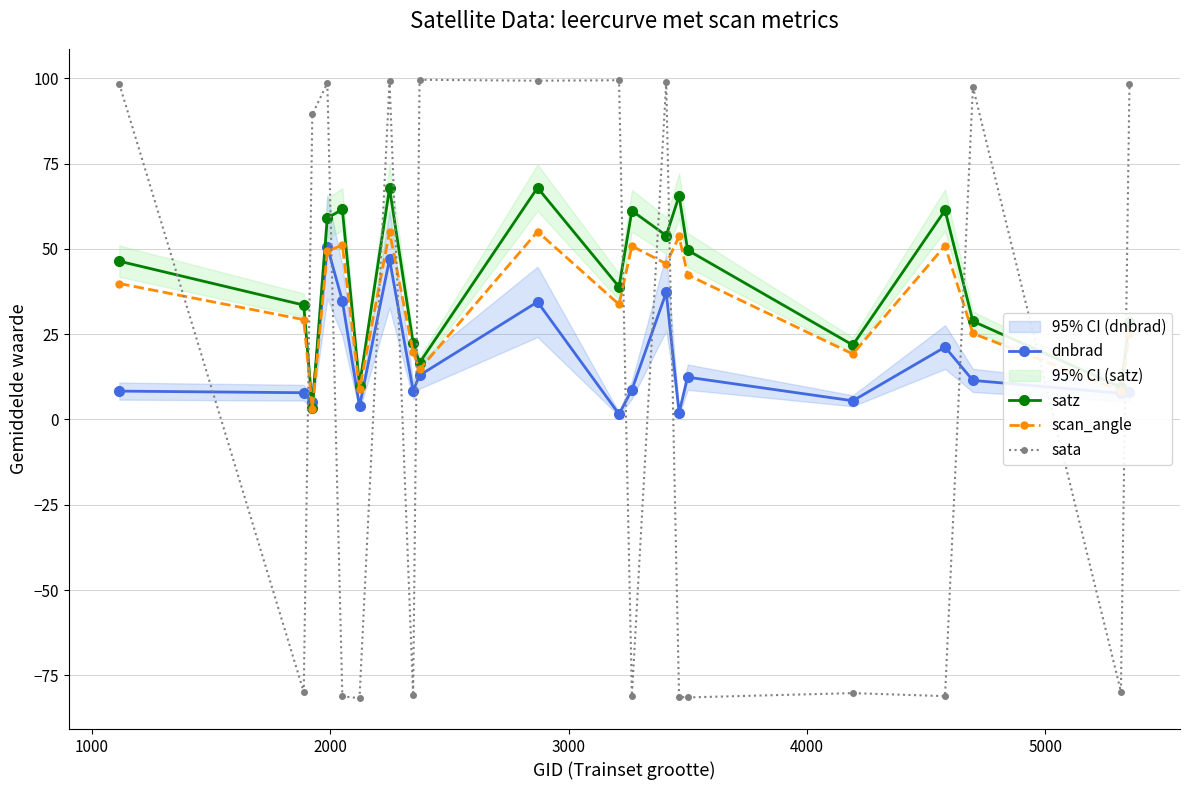

How many interior local peaks does the scan_angle series have?

6